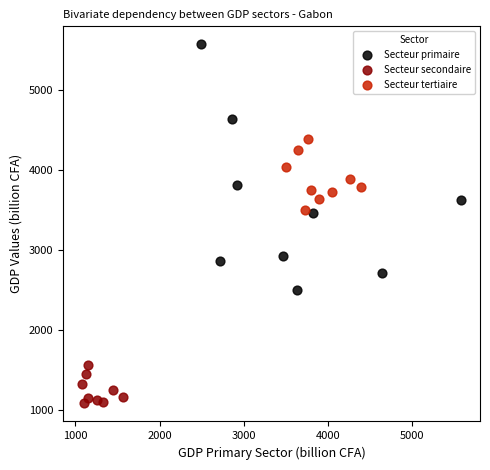

Which series contains the lowest Y value?

Secteur secondaire